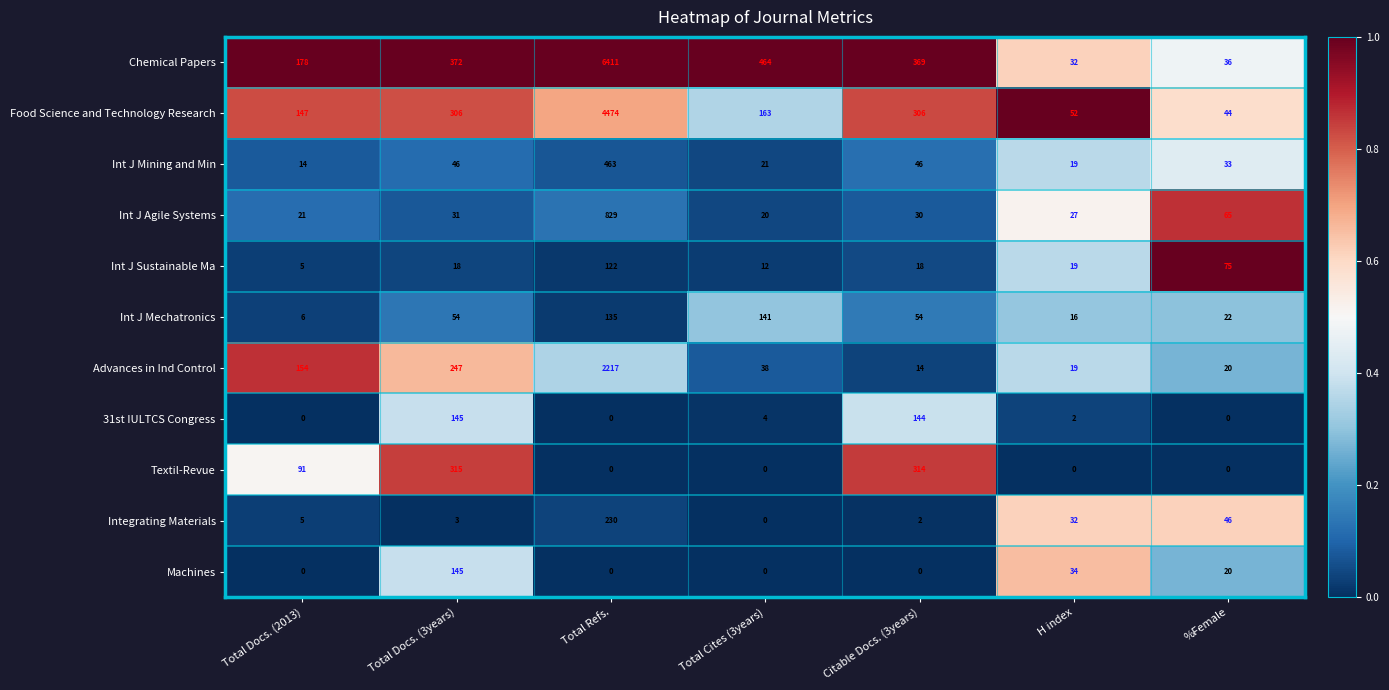

What is the total value across all series at Total Docs. (3years)?

1682